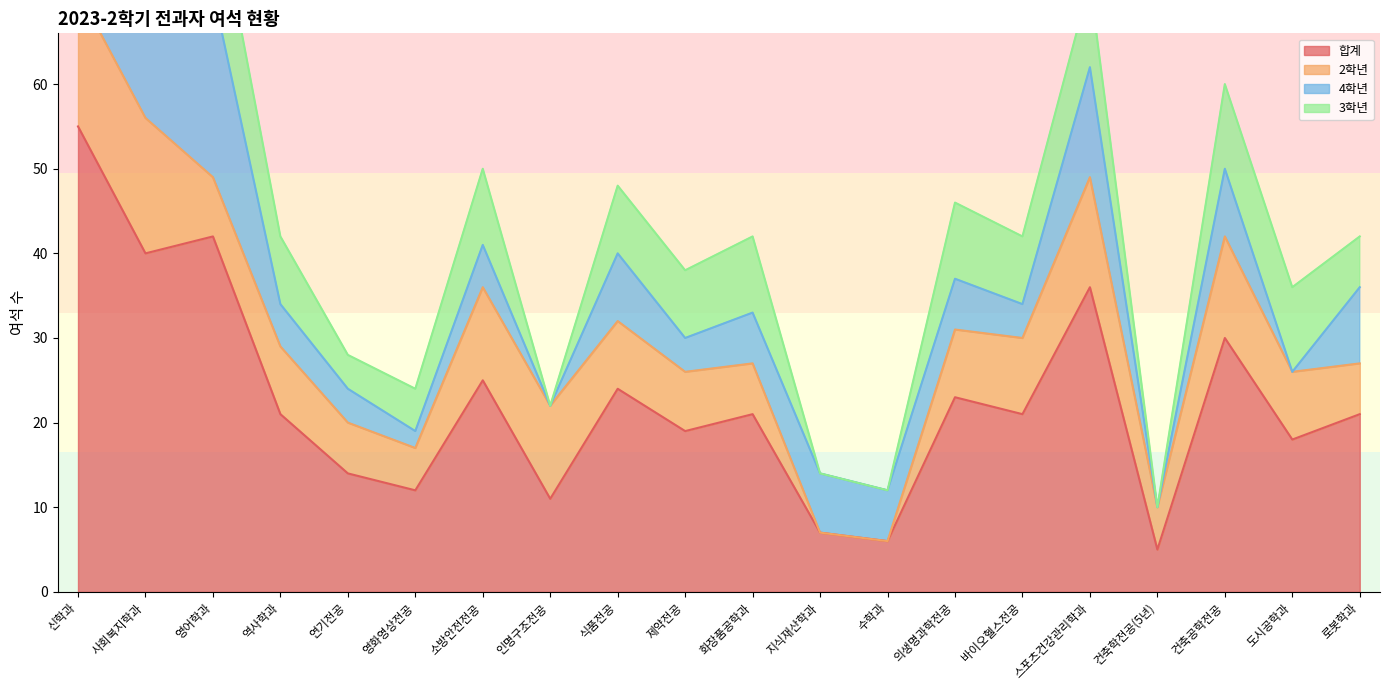

How many intersections are there between 4학년 and 2학년?

5